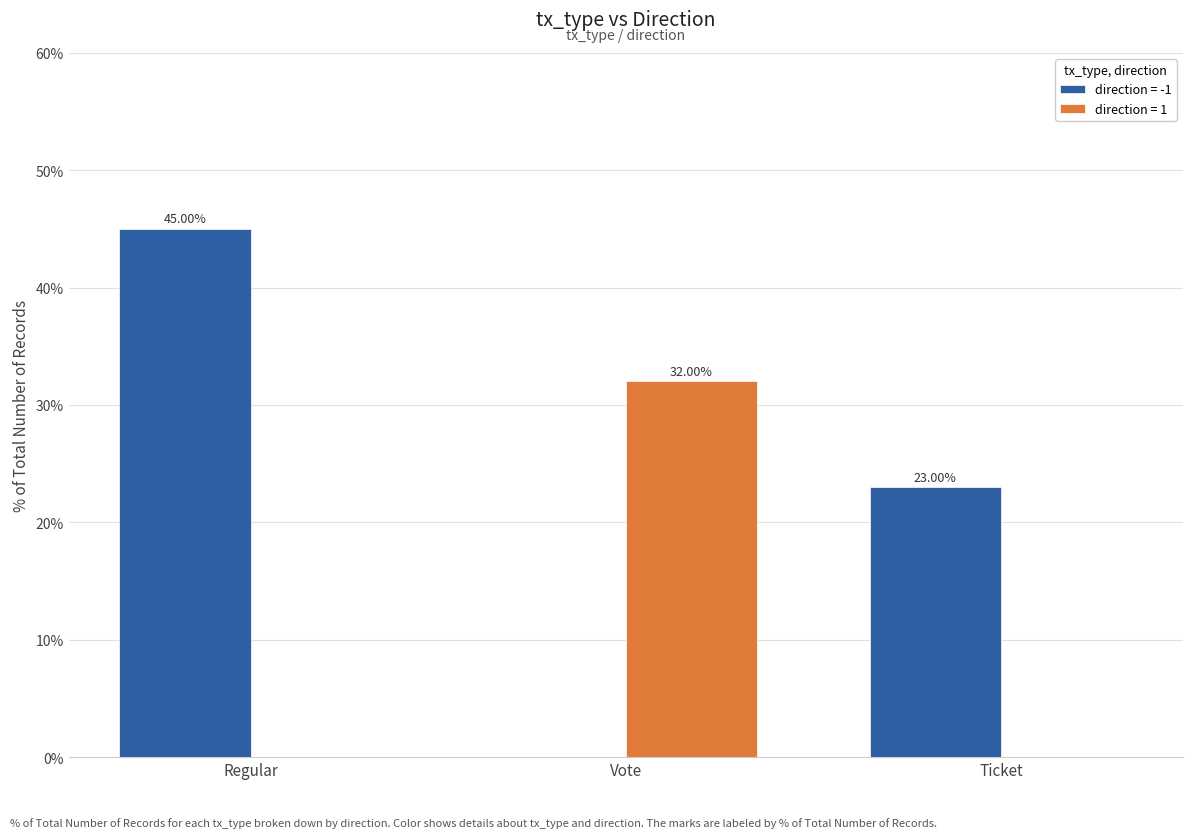

At which label is direction = -1 closest to 22?

Ticket